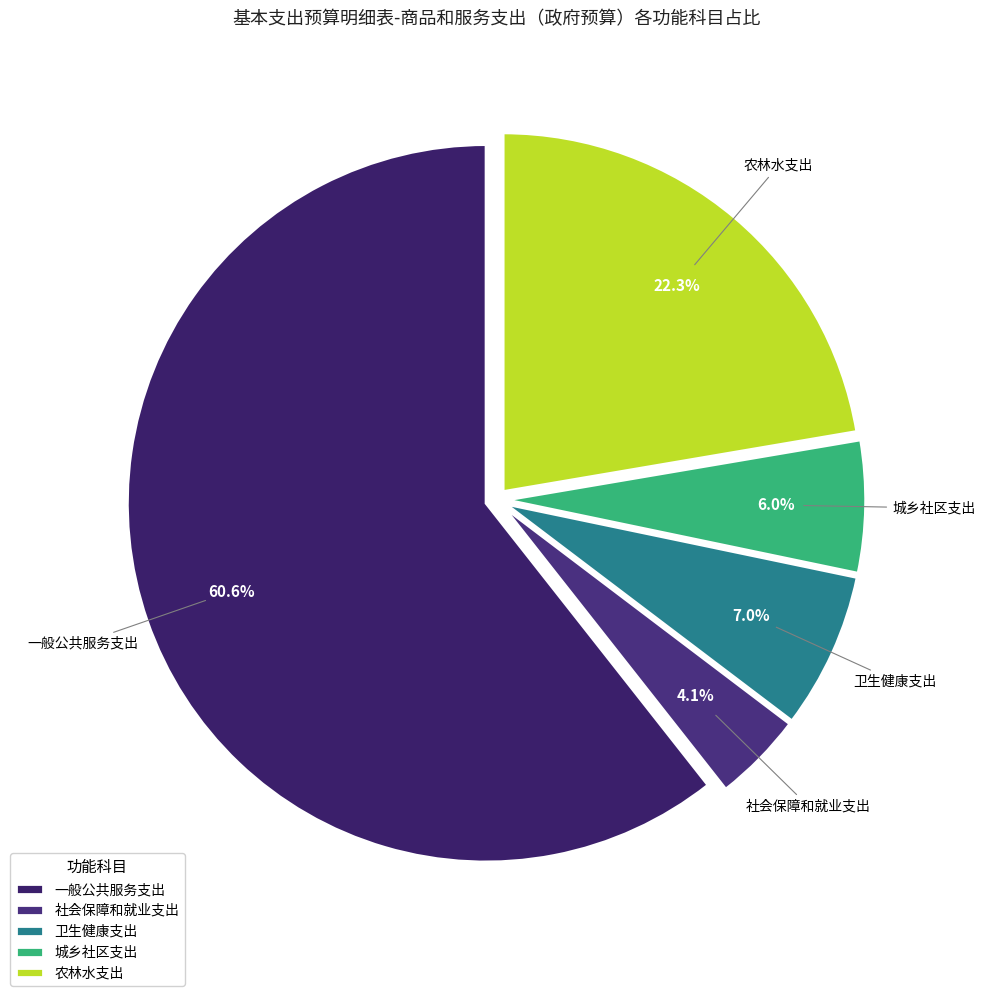

Rank the categories by value from highest to lowest.

一般公共服务支出, 农林水支出, 卫生健康支出, 城乡社区支出, 社会保障和就业支出